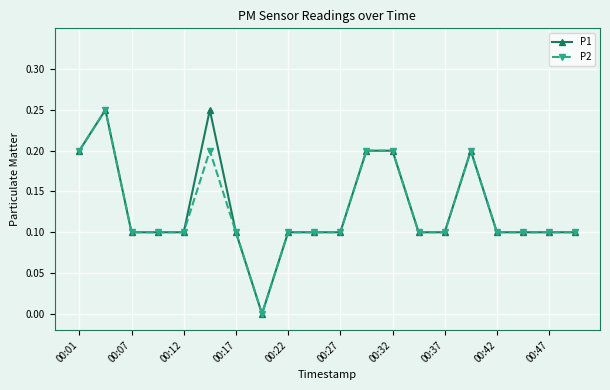

True or false: P2 has more than 2 interior local peaks.

True